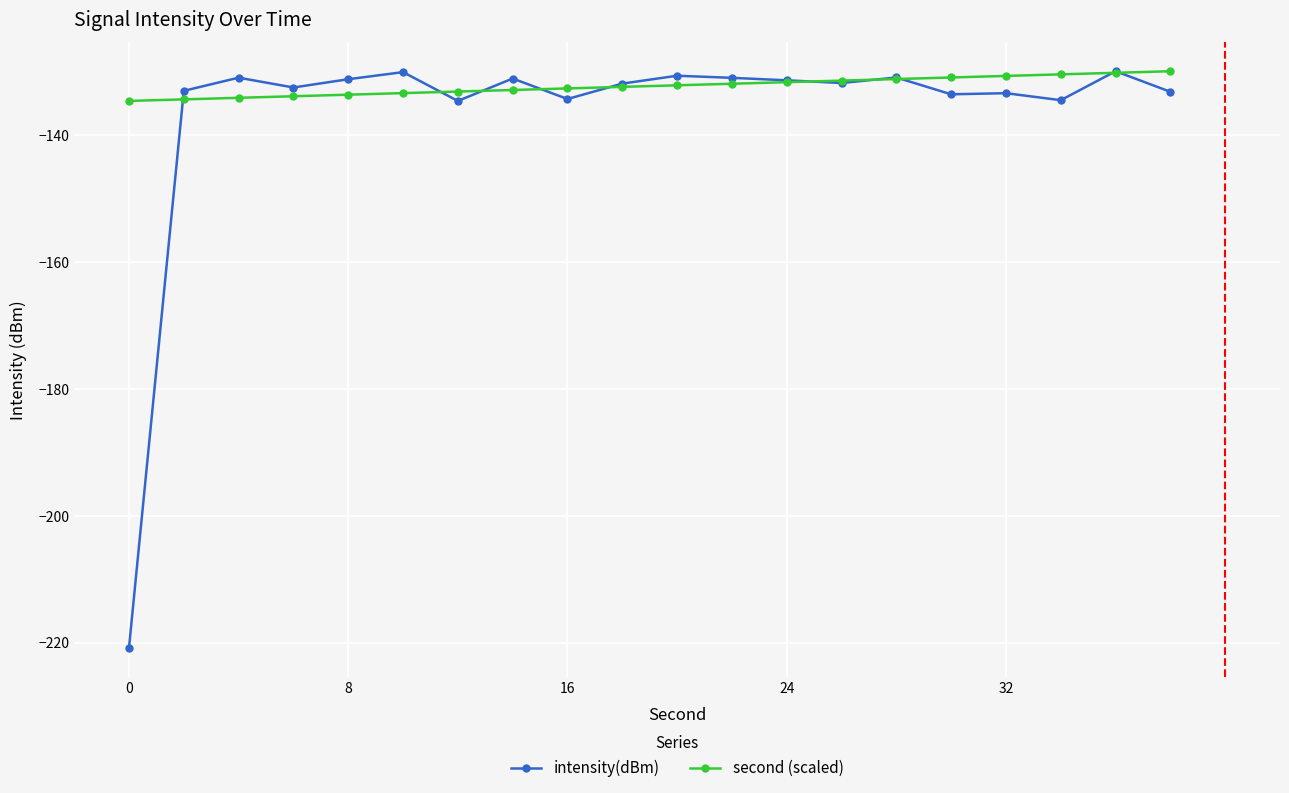

Which series has the largest range (max minus min)?

intensity(dBm)